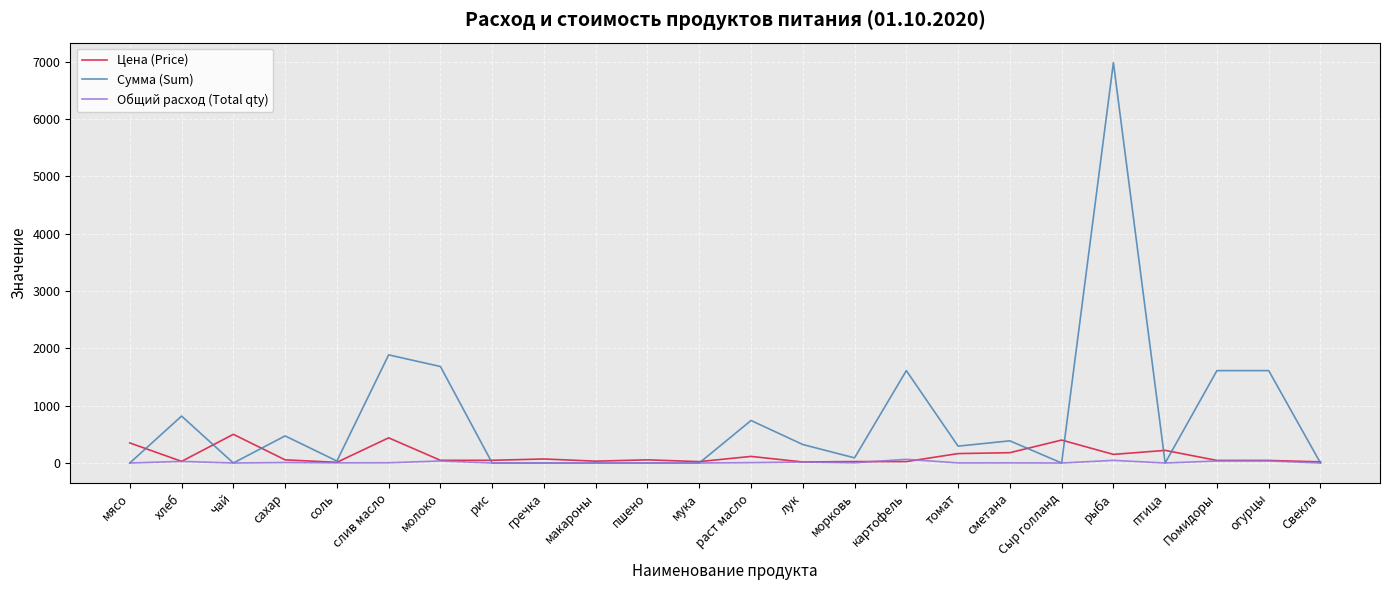

The value of Сумма (Sum) at огурцы is 345.8. True or false?

False